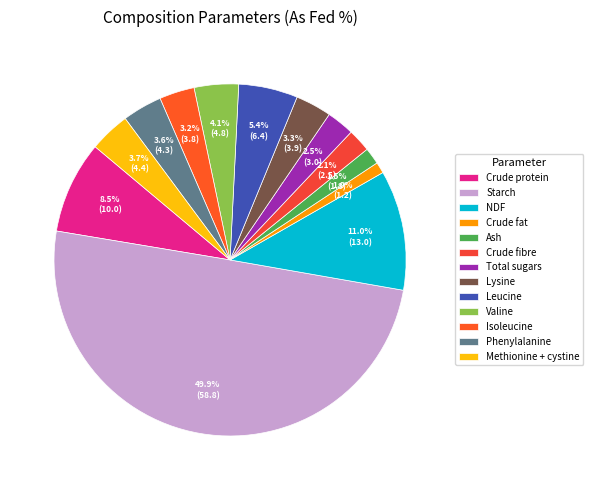

Which slice is the largest?

Starch